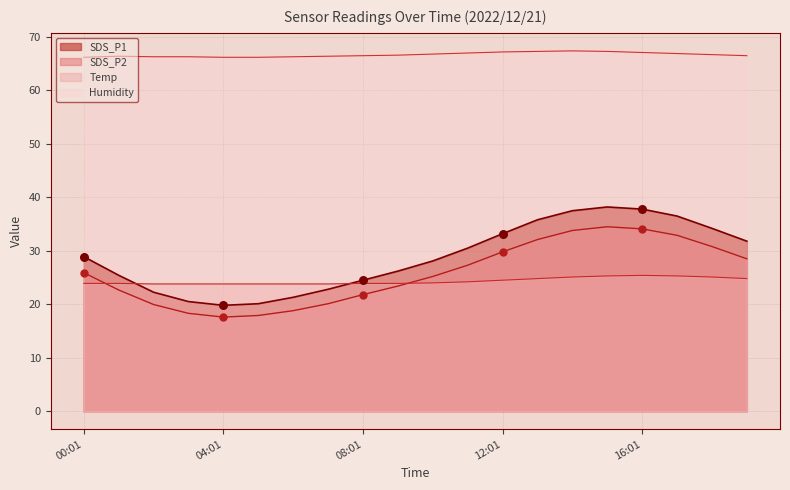

What is the total value across all series at 14:01?

163.8